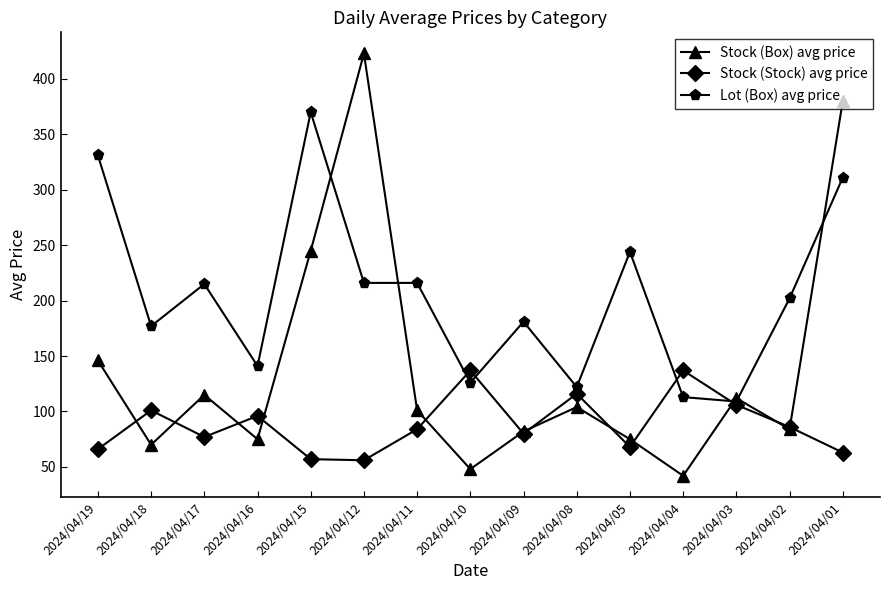

Which series has the widest spread of values?

Stock (Box) avg price